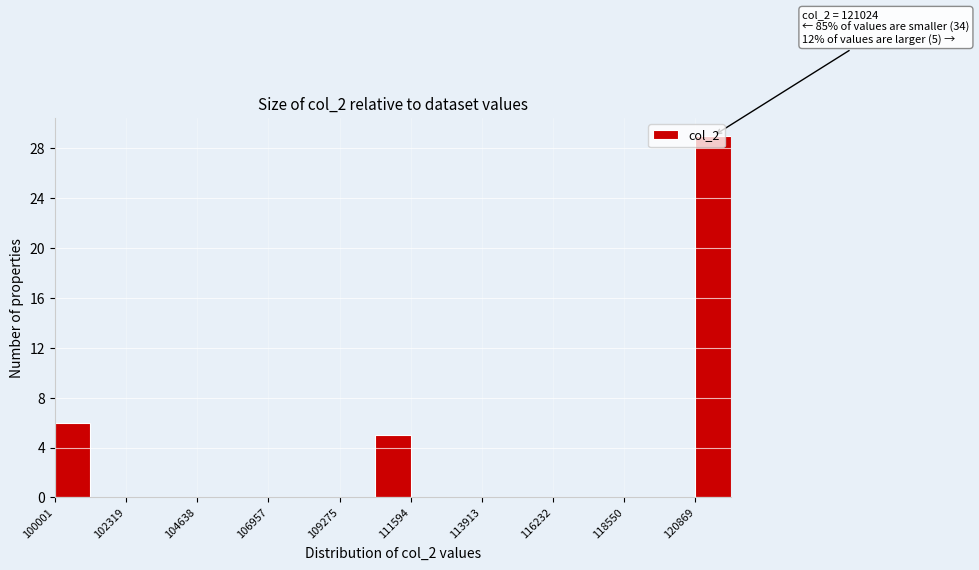

Around what value on the x-axis is the tallest bar? Give the approximate position of its centre, as read against the axis.

121500